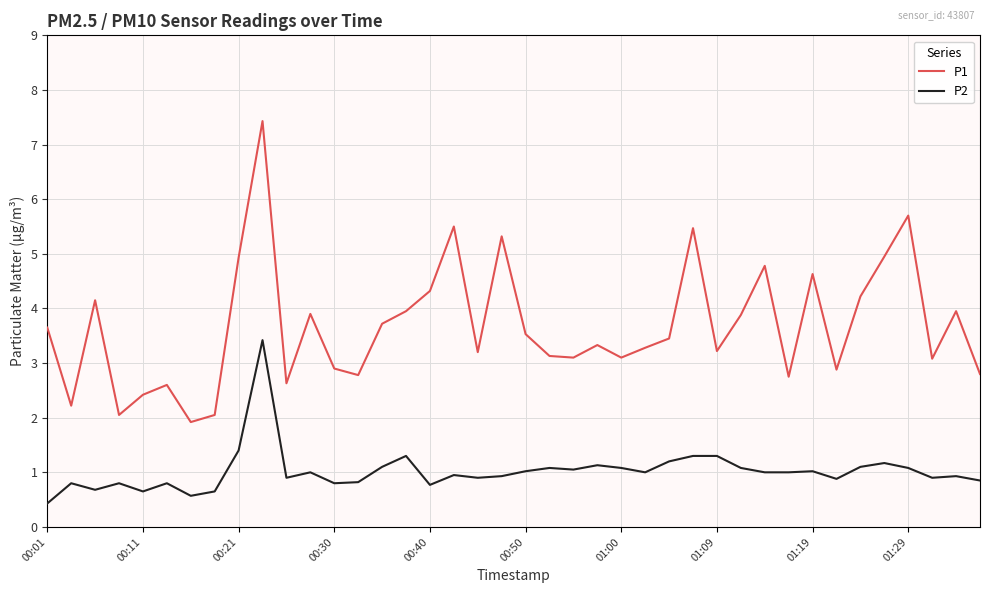

Which series has the largest range (max minus min)?

P1